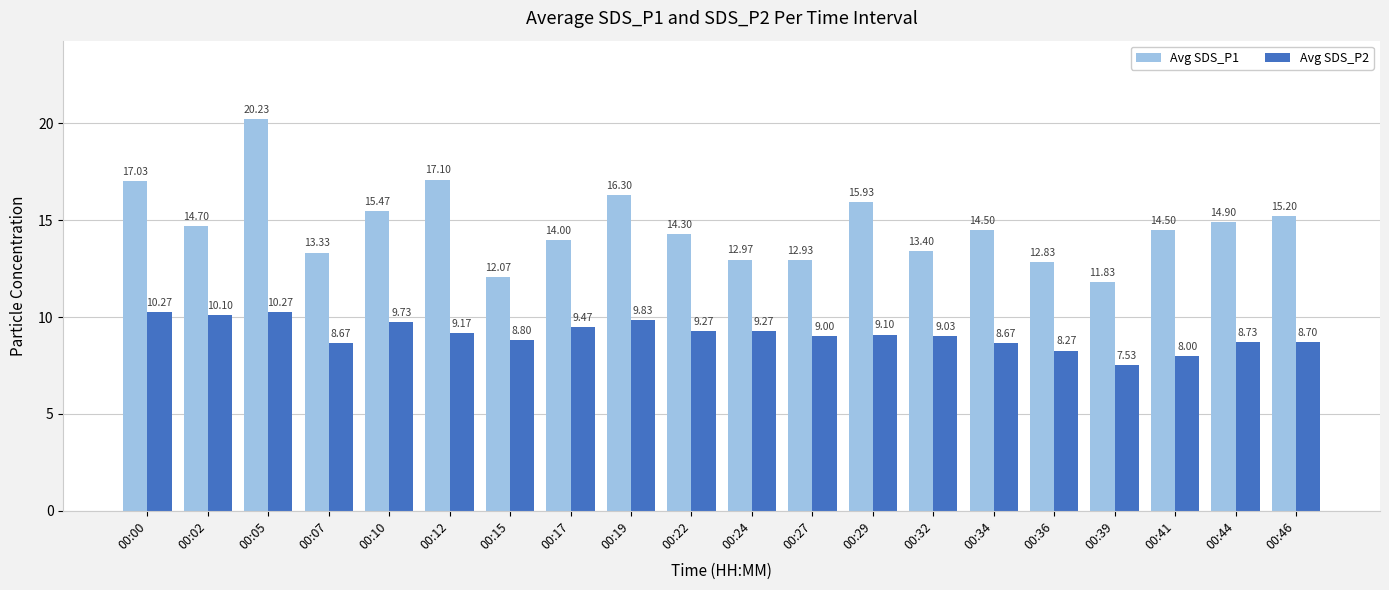

What is the sum of all Avg SDS_P2 values?

181.9